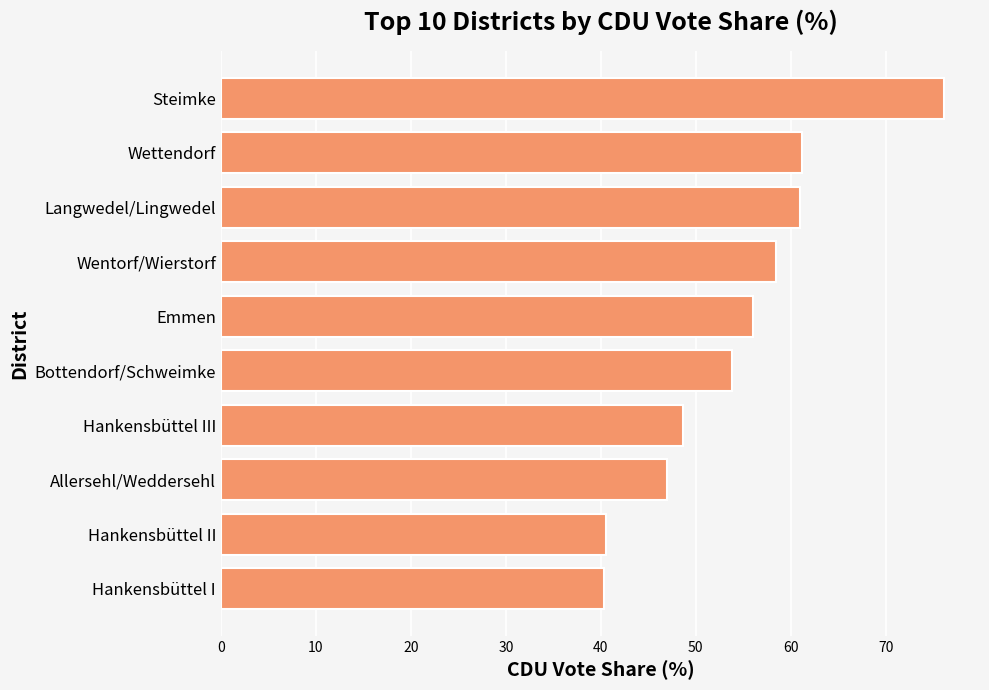

At which label is the value closest to 58?

Wentorf/Wierstorf